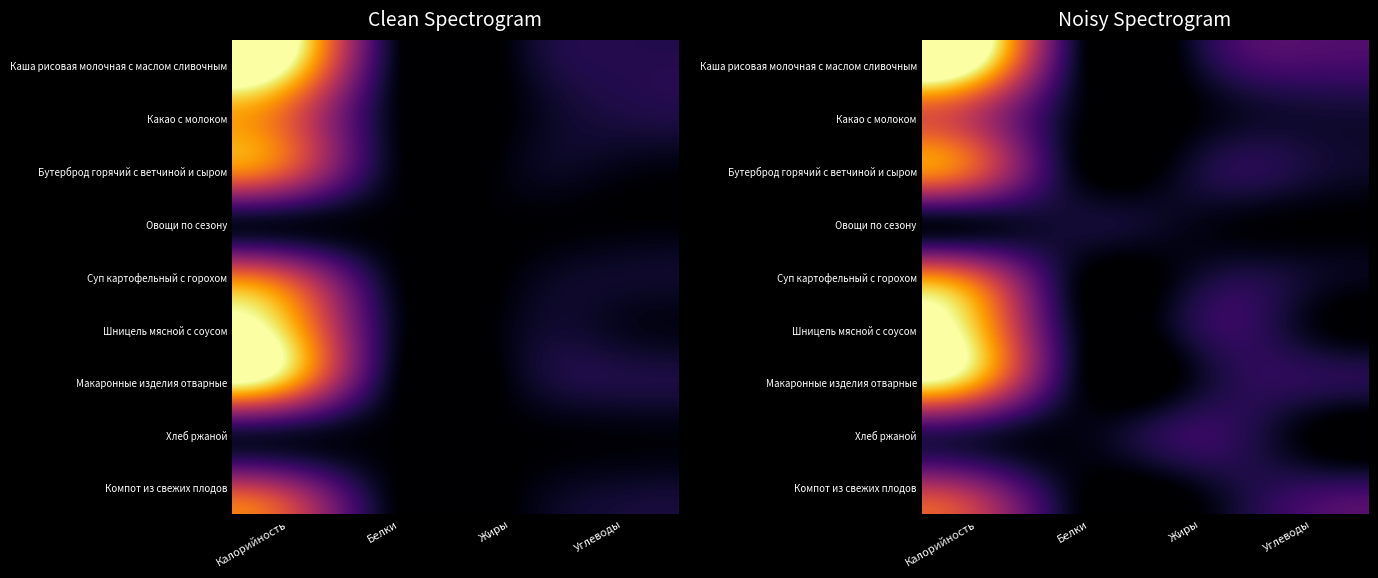

Which has a higher value, Калорийность or Белки?

Калорийность